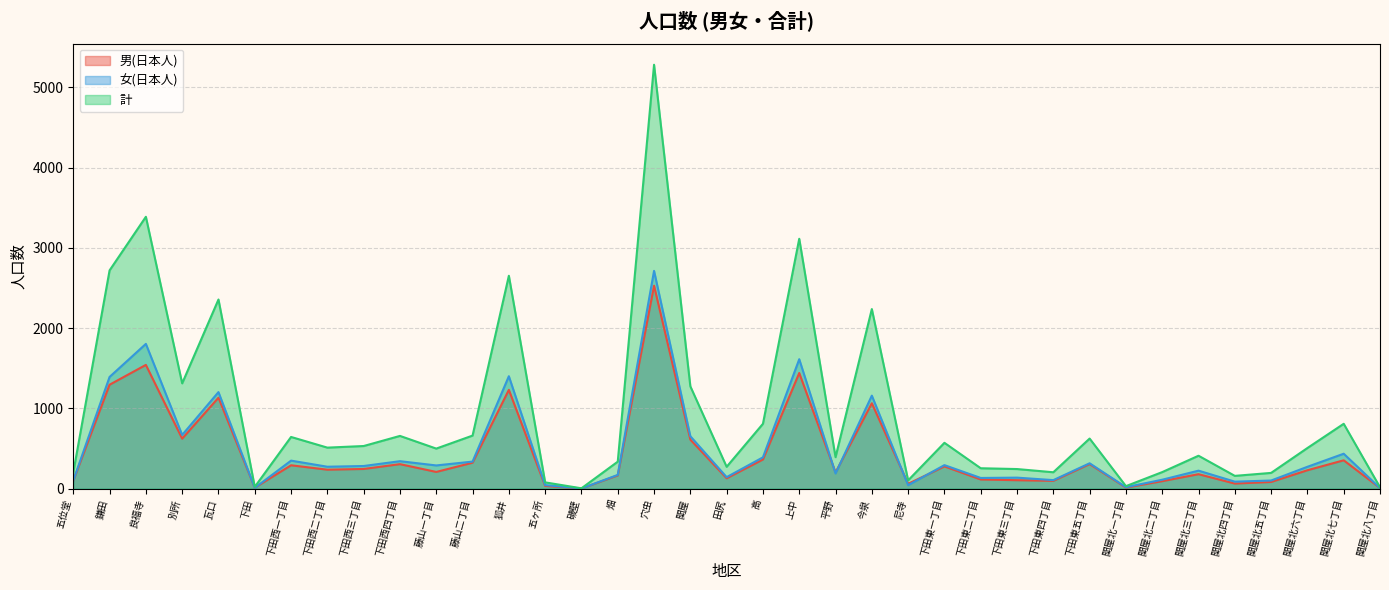

Reading right to left, what are all the values shown in this chart?

男(日本人): 関屋北八丁目=8	関屋北七丁目=353	関屋北六丁目=229	関屋北五丁目=83	関屋北四丁目=63	関屋北三丁目=180	関屋北二丁目=93	関屋北一丁目=13	下田東五丁目=306	下田東四丁目=97	下田東三丁目=105	下田東二丁目=114	下田東一丁目=277	尼寺=60	今泉=1064	平野=202	上中=1441	高=363	田尻=129	関屋=611	穴虫=2529	畑=165	磯壁=2	五ヶ所=34	狐井=1231	藤山二丁目=323	藤山一丁目=208	下田西四丁目=305	下田西三丁目=245	下田西二丁目=236	下田西一丁目=291	下田=12	瓦口=1133	別所=623	良福寺=1542	鎌田=1295	五位堂=100
女(日本人): 関屋北八丁目=7	関屋北七丁目=435	関屋北六丁目=272	関屋北五丁目=101	関屋北四丁目=87	関屋北三丁目=224	関屋北二丁目=111	関屋北一丁目=18	下田東五丁目=316	下田東四丁目=106	下田東三丁目=137	下田東二丁目=133	下田東一丁目=293	尼寺=43	今泉=1159	平野=189	上中=1613	高=390	田尻=143	関屋=653	穴虫=2714	畑=171	磯壁=2	五ヶ所=44	狐井=1401	藤山二丁目=337	藤山一丁目=289	下田西四丁目=342	下田西三丁目=282	下田西二丁目=273	下田西一丁目=349	下田=10	瓦口=1203	別所=669	良福寺=1804	鎌田=1392	五位堂=101
計: 関屋北八丁目=17	関屋北七丁目=808	関屋北六丁目=506	関屋北五丁目=196	関屋北四丁目=159	関屋北三丁目=410	関屋北二丁目=206	関屋北一丁目=31	下田東五丁目=624	下田東四丁目=204	下田東三丁目=244	下田東二丁目=254	下田東一丁目=571	尼寺=103	今泉=2238	平野=392	上中=3114	高=808	田尻=272	関屋=1275	穴虫=5283	畑=336	磯壁=4	五ヶ所=78	狐井=2653	藤山二丁目=661	藤山一丁目=499	下田西四丁目=657	下田西三丁目=531	下田西二丁目=511	下田西一丁目=644	下田=22	瓦口=2357	別所=1312	良福寺=3388	鎌田=2720	五位堂=201